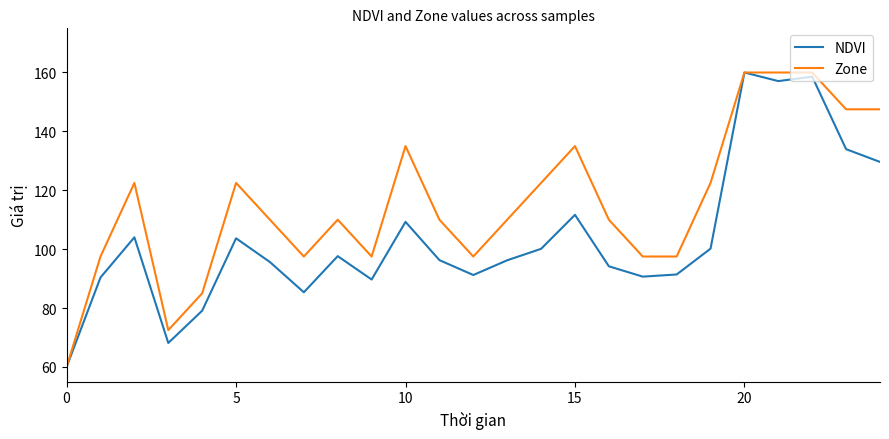

Which series has the largest total across all categories?

Zone